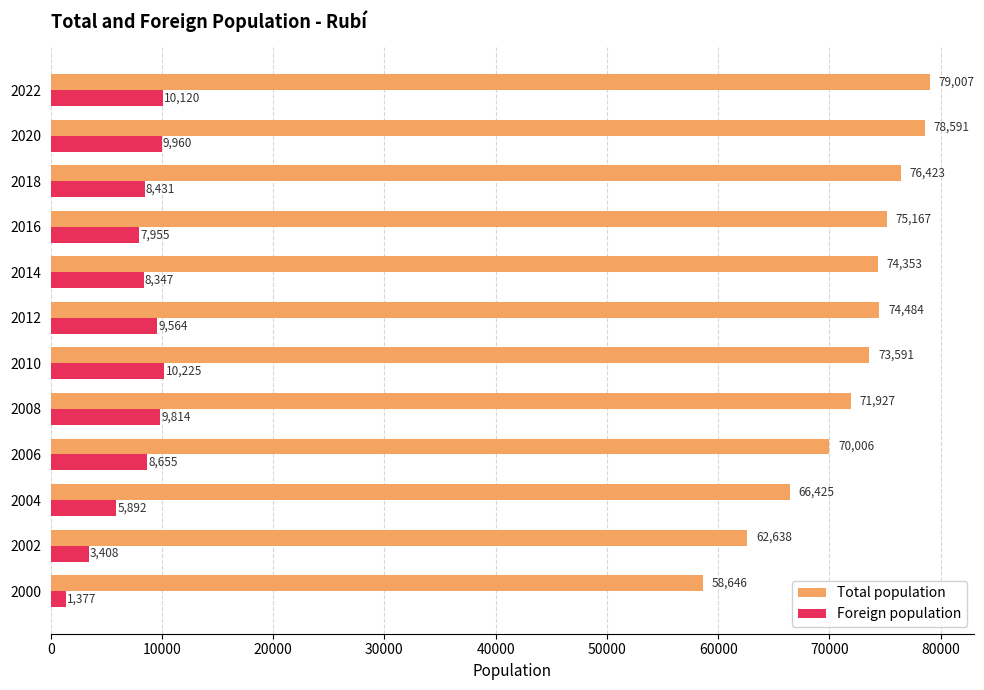

At how many categories does at least one series exceed 13983?

12